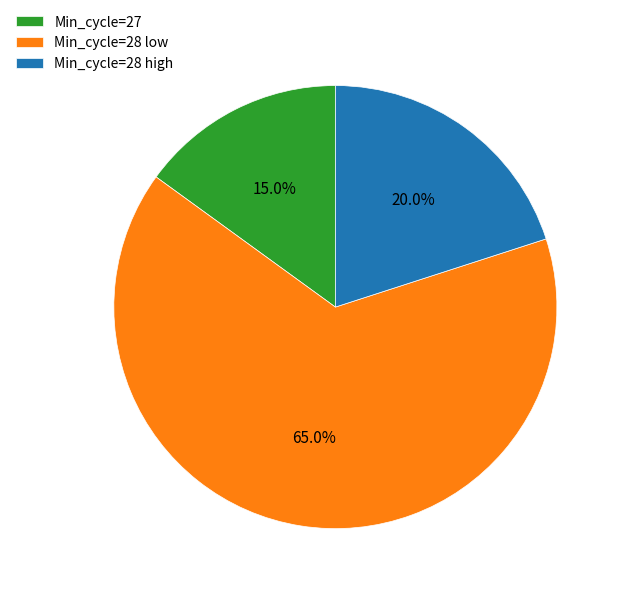

Which has a higher value, Min_cycle=28 high or Min_cycle=27?

Min_cycle=28 high